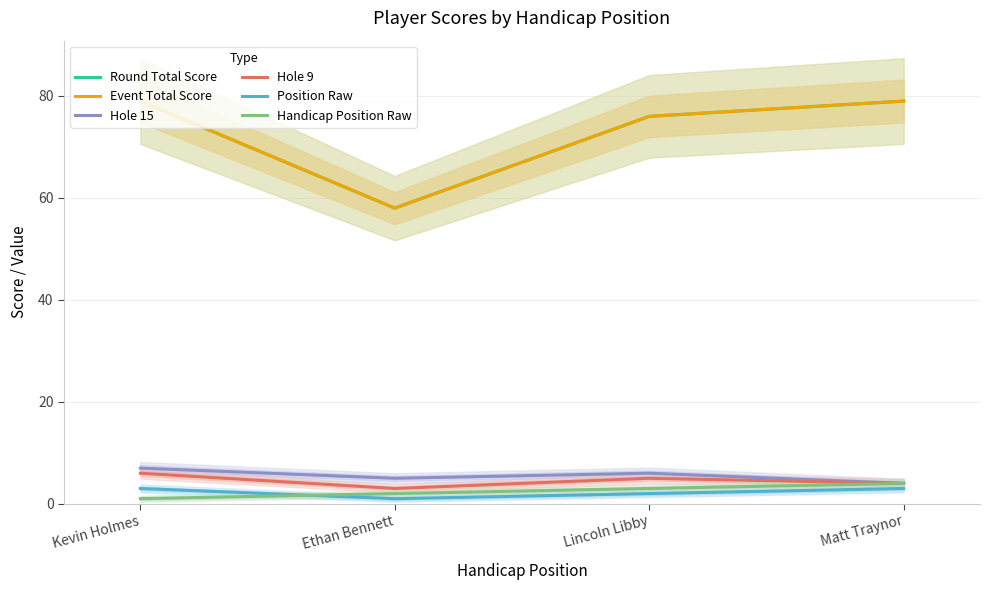

How many data points in Hole 15 are less than 6?

2